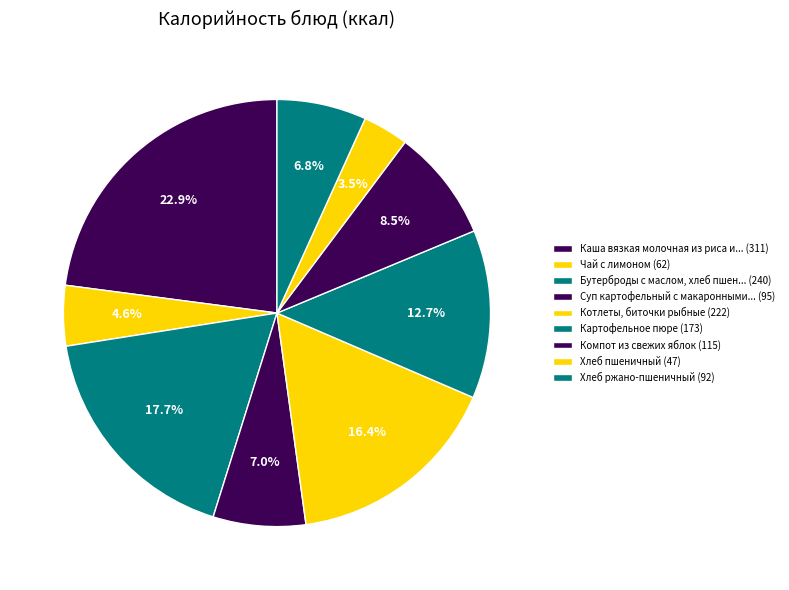

To the nearest percent, what is the average slice percentage?

11%